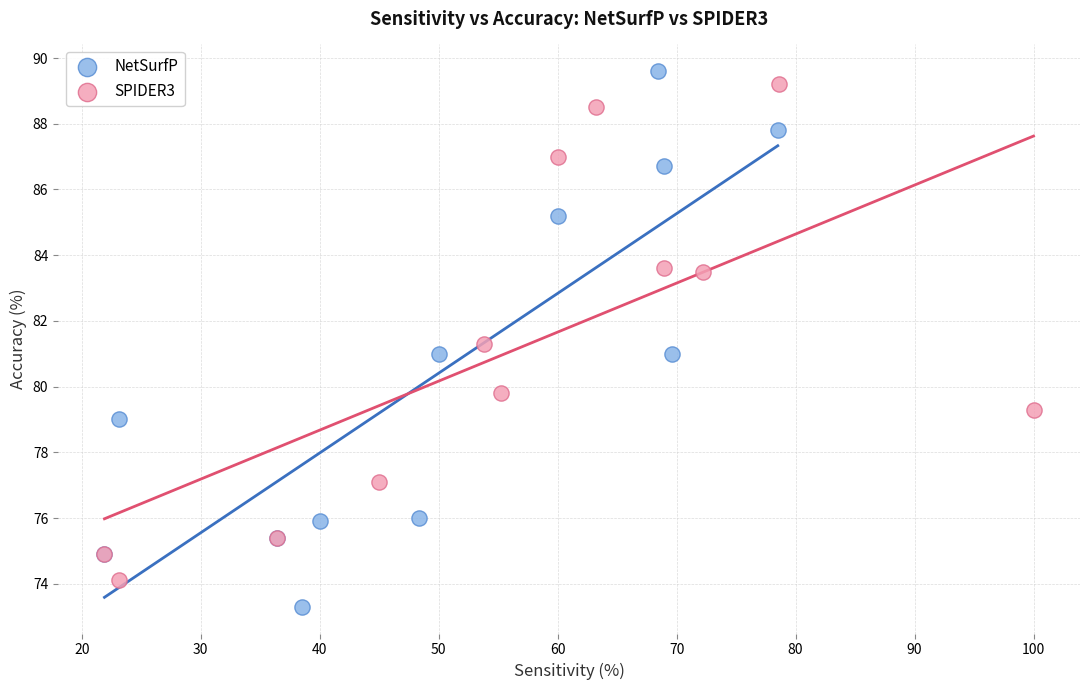

Which series contains the lowest Y value?

NetSurfP